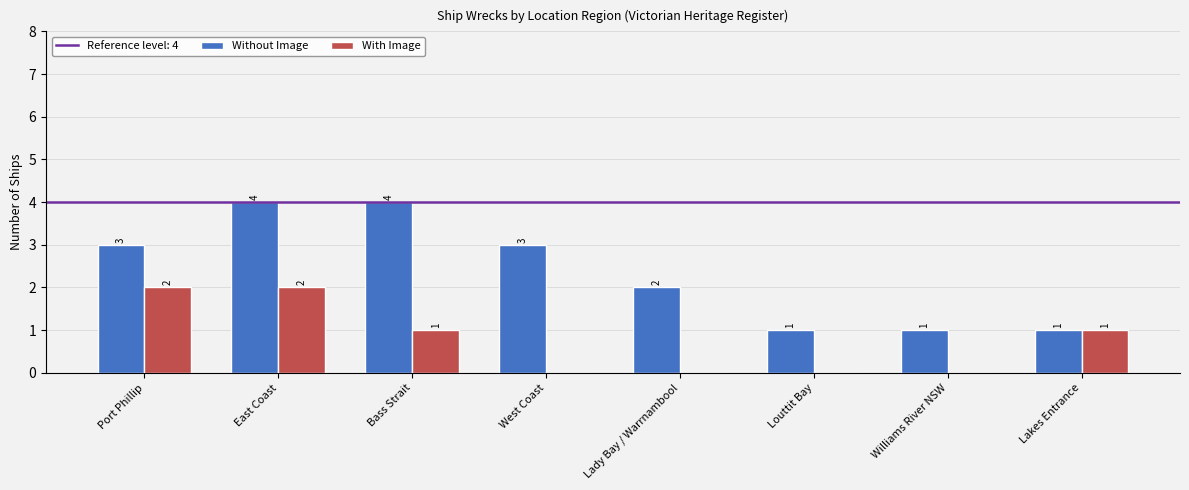

Is the value of Without Image at Port Phillip greater than the value of With Image at Bass Strait?

Yes